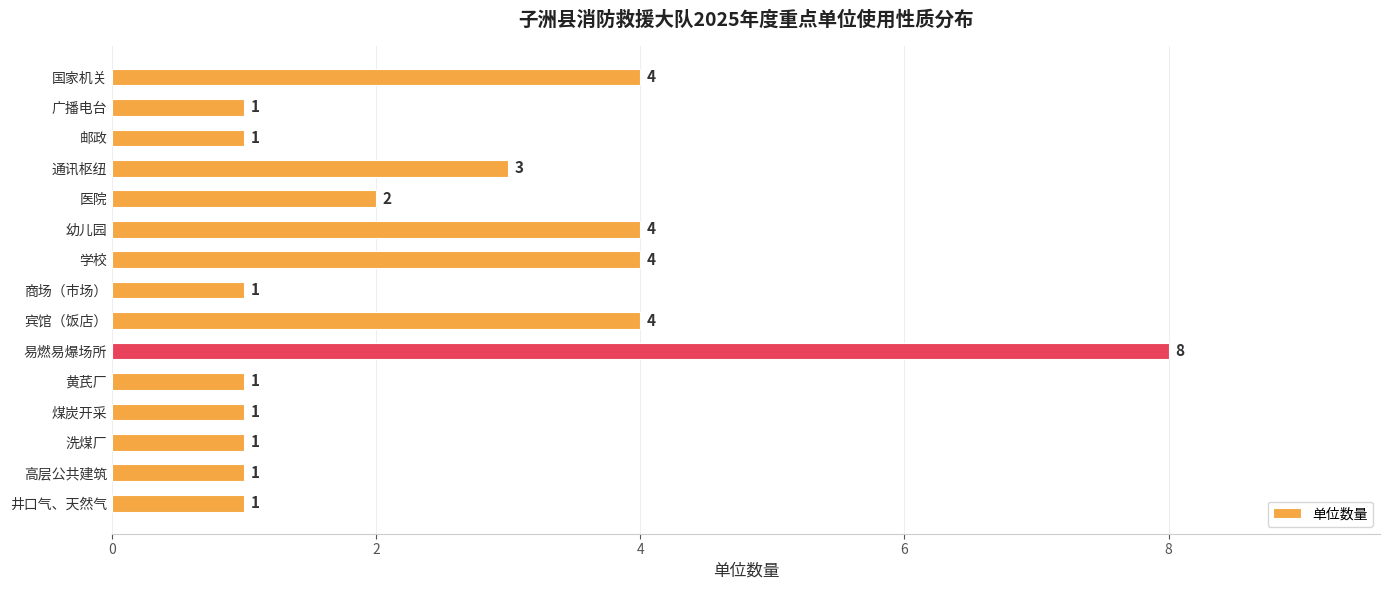

Reading bottom to top, list all the values displayed in this chart.

1	1	1	1	1	8	4	1	4	4	2	3	1	1	4